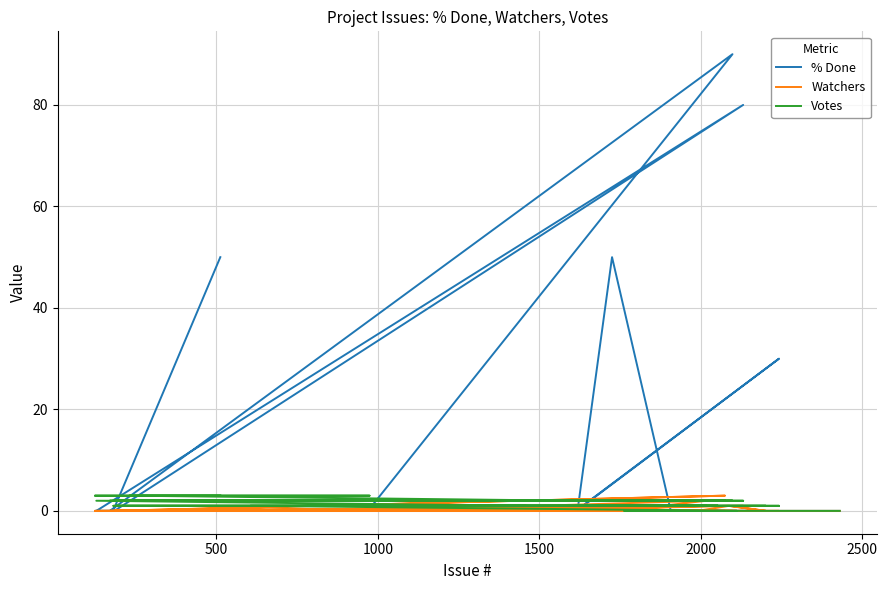

Rank the series by their average value, from highest to lowest.

% Done, Votes, Watchers